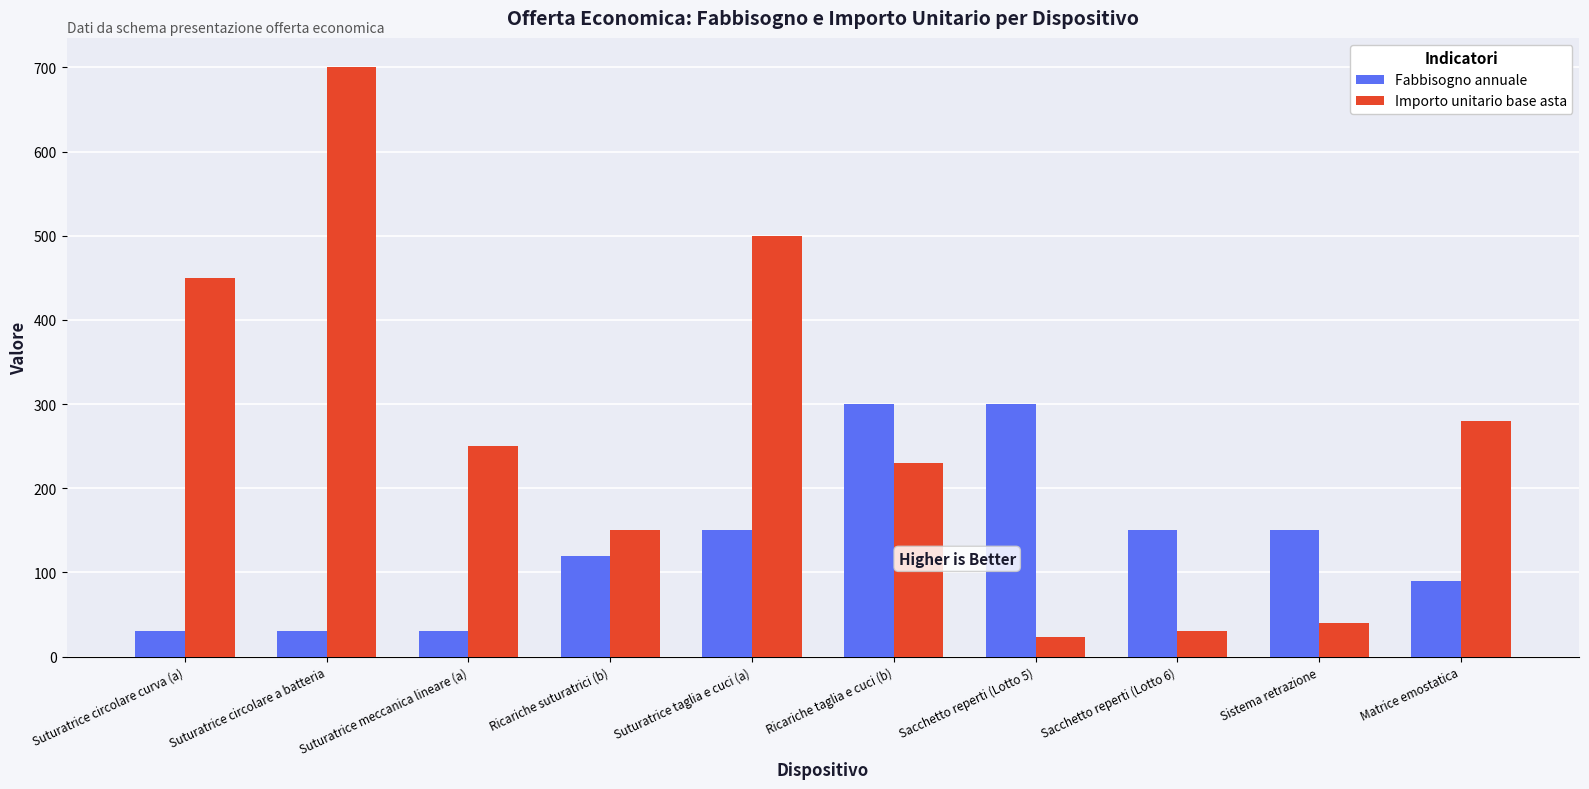

Where does the Importo unitario base asta series first go above 250?

Suturatrice circolare curva (a)